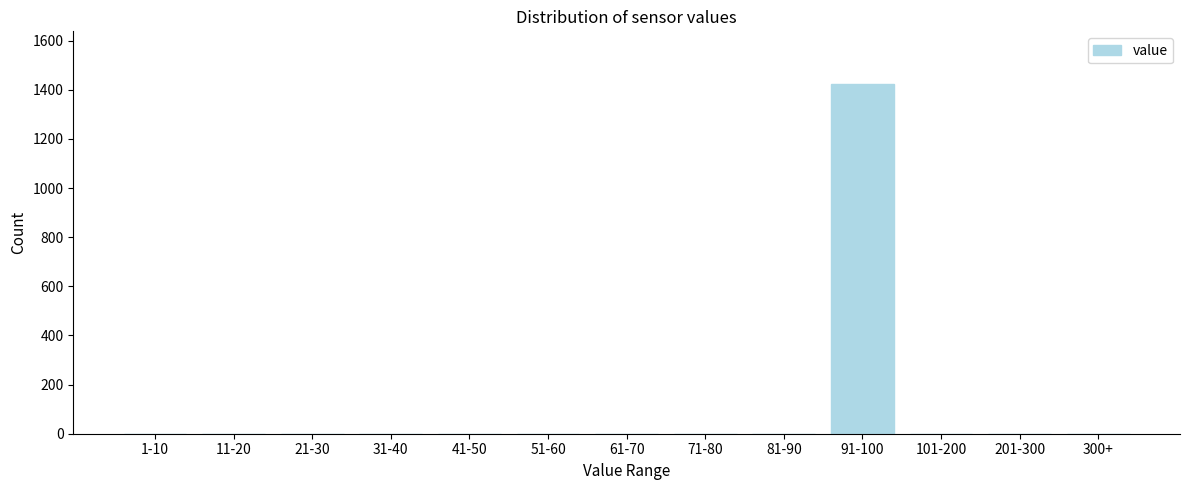

Reading left to right, what are all the values shown in this chart?

1-10=0	11-20=0	21-30=0	31-40=0	41-50=0	51-60=0	61-70=0	71-80=0	81-90=0	91-100=1424	101-200=0	201-300=0	300+=0